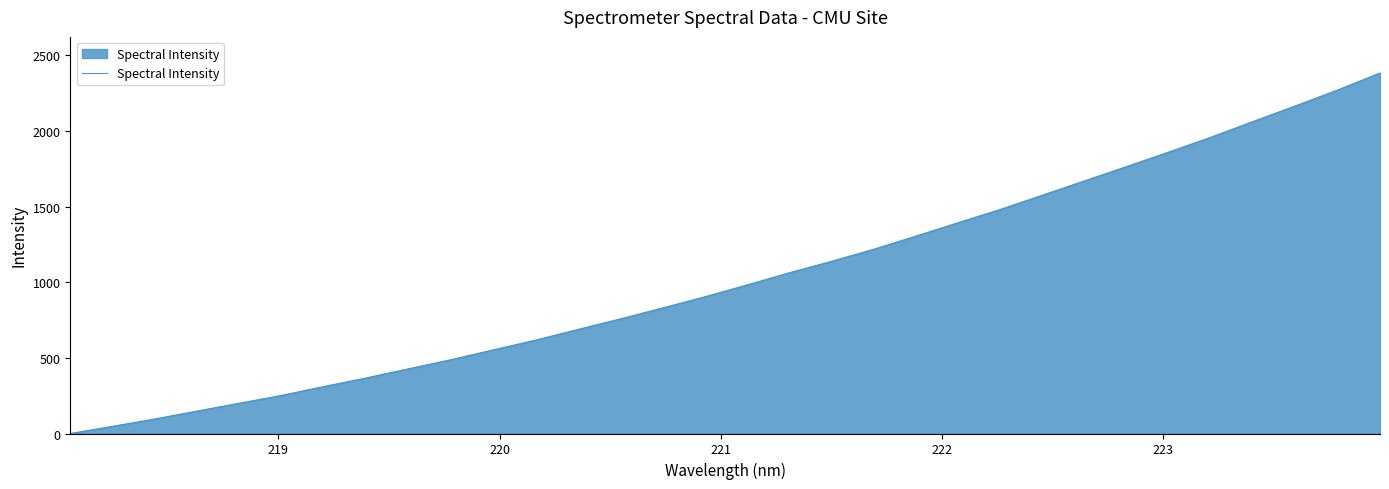

What is the difference between the maximum and minimum values?

2383.4